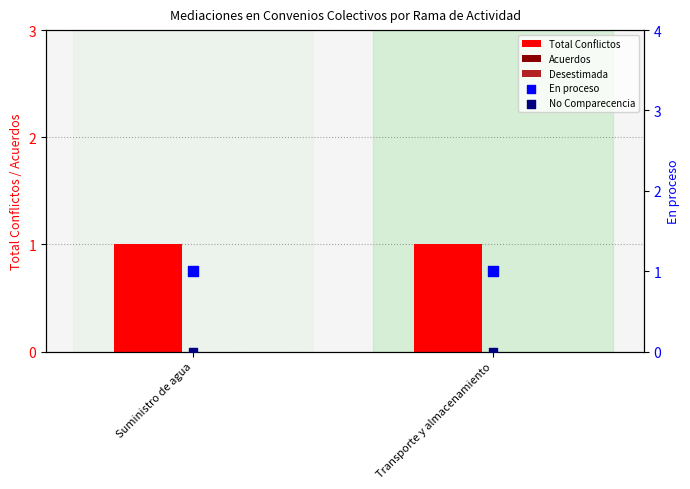

Which series reaches the minimum Y coordinate?

Acuerdos